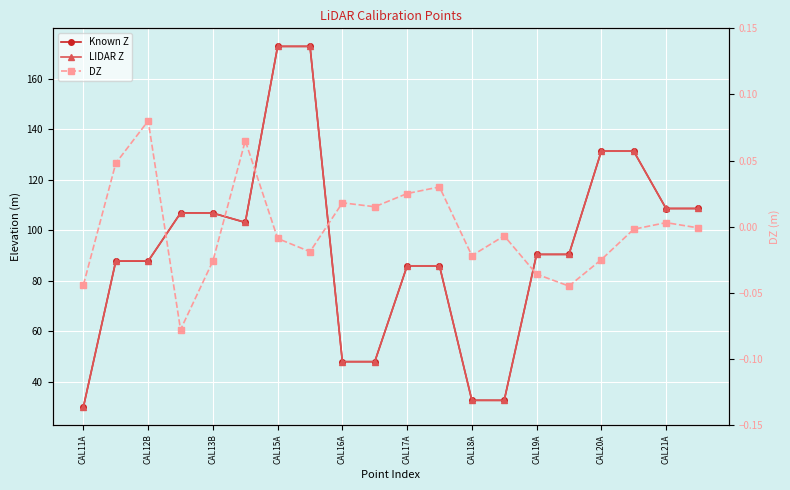

What is the greatest value displayed?

172.7